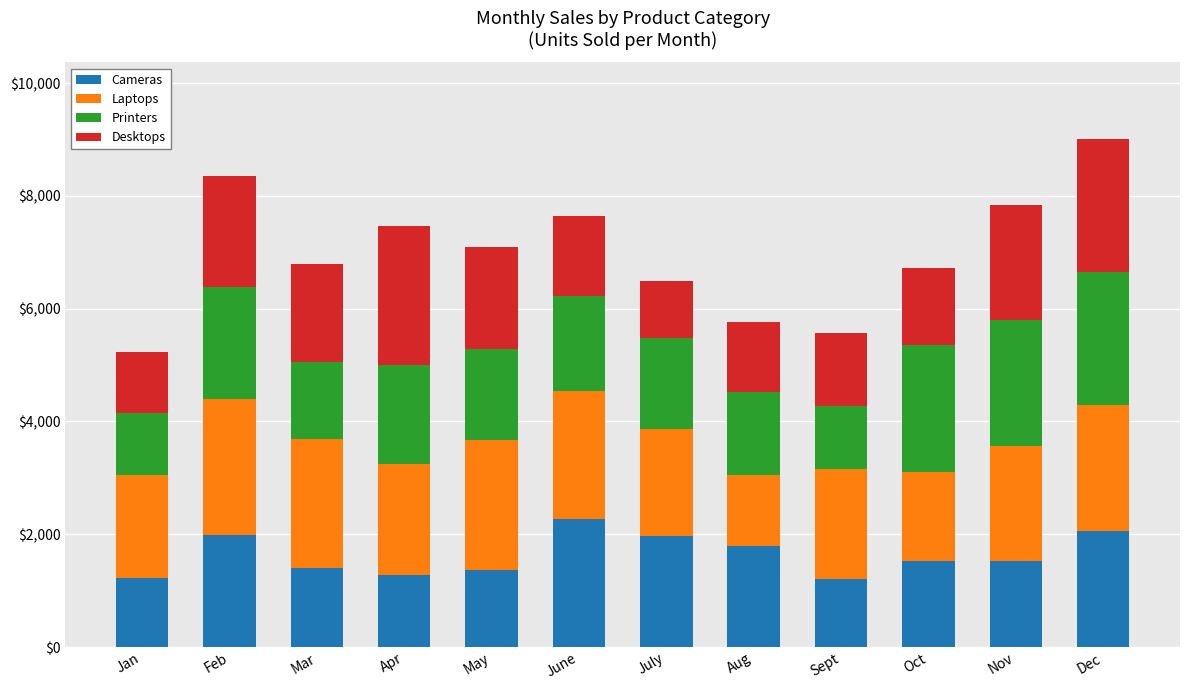

The Cameras series shows 1561 at June. True or false?

False